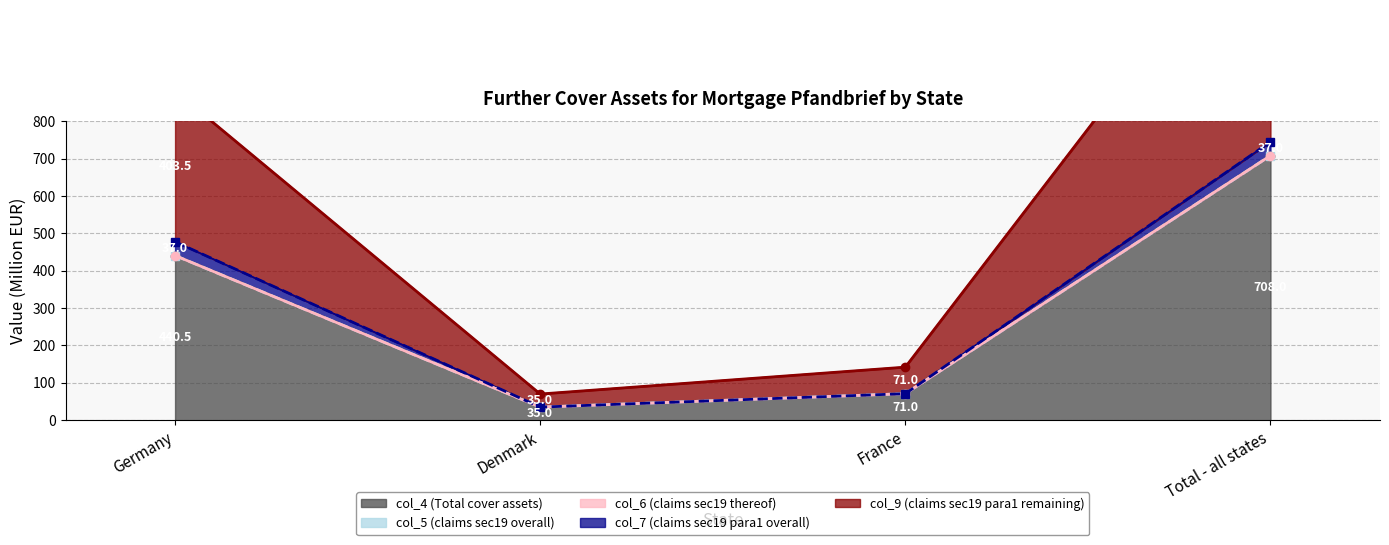

What is the label of the 2nd point from the right?

France